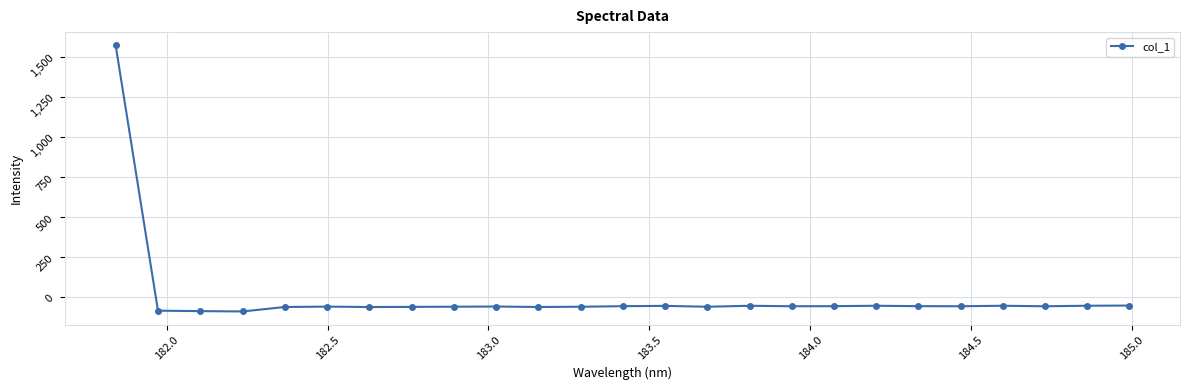

What is the greatest value displayed?

1570.5